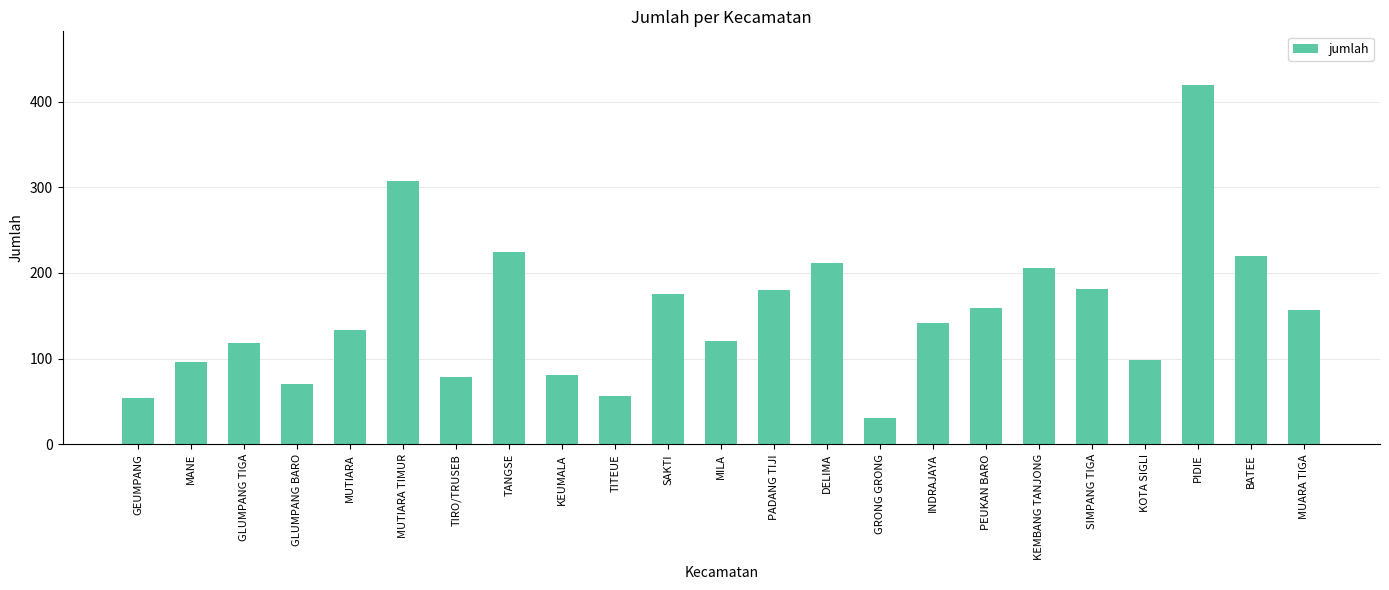

Which label corresponds to the largest value in the chart?

PIDIE